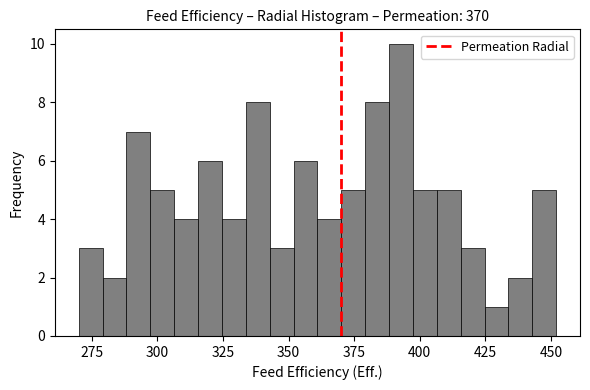

Read against the x-axis, roughly where is the centre of the tallest bar?

395